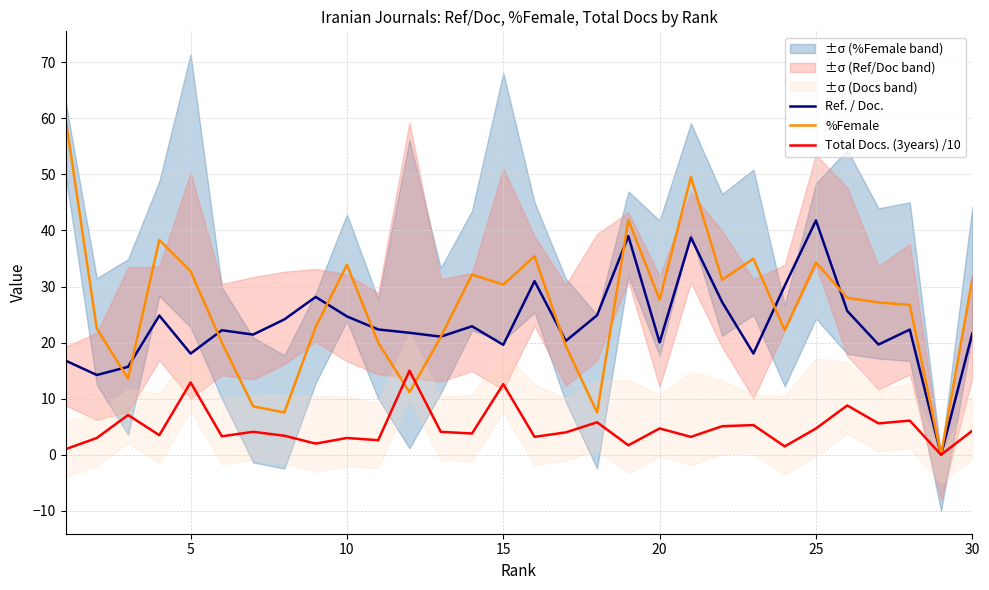

Is it true that Ref. / Doc. equals 61.3 at 25?

False